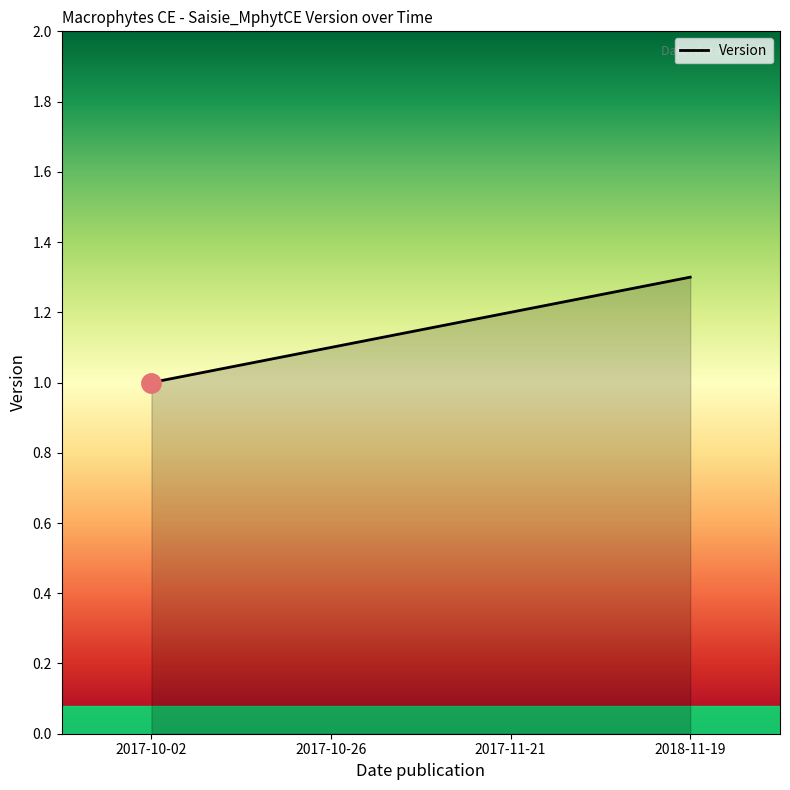

List the labels in order of value, largest first.

2018-11-19, 2017-11-21, 2017-10-26, 2017-10-02